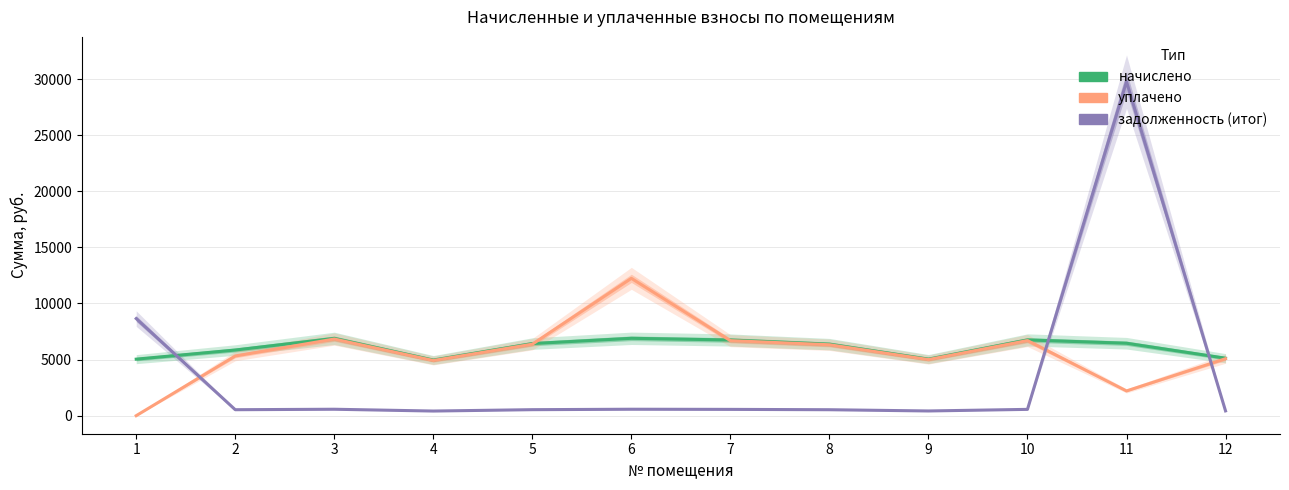

Where is начислено nearest to the value 5928?

2